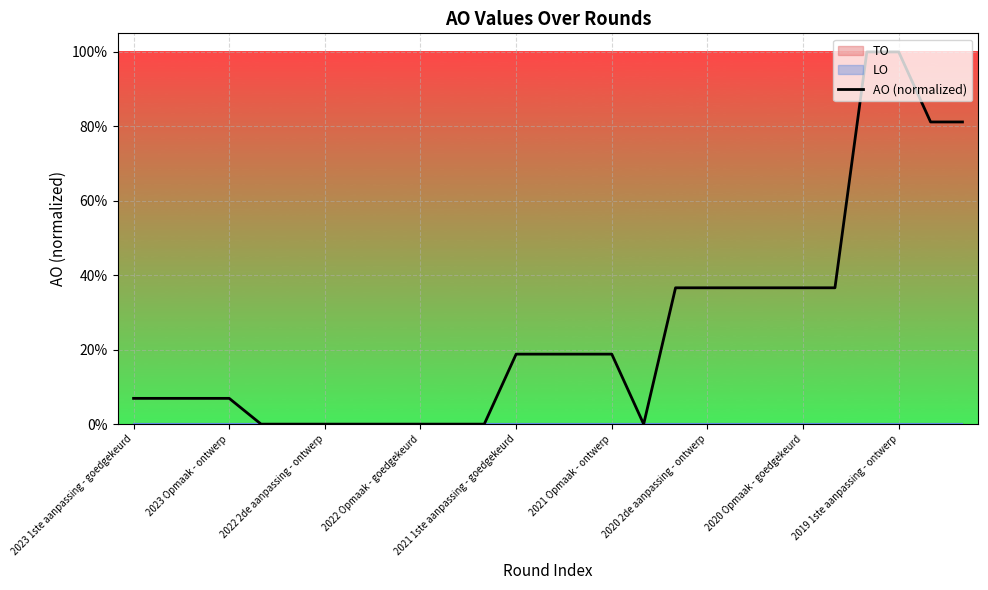

How many interior local valleys (lower than both neighbors) does the data have?

1